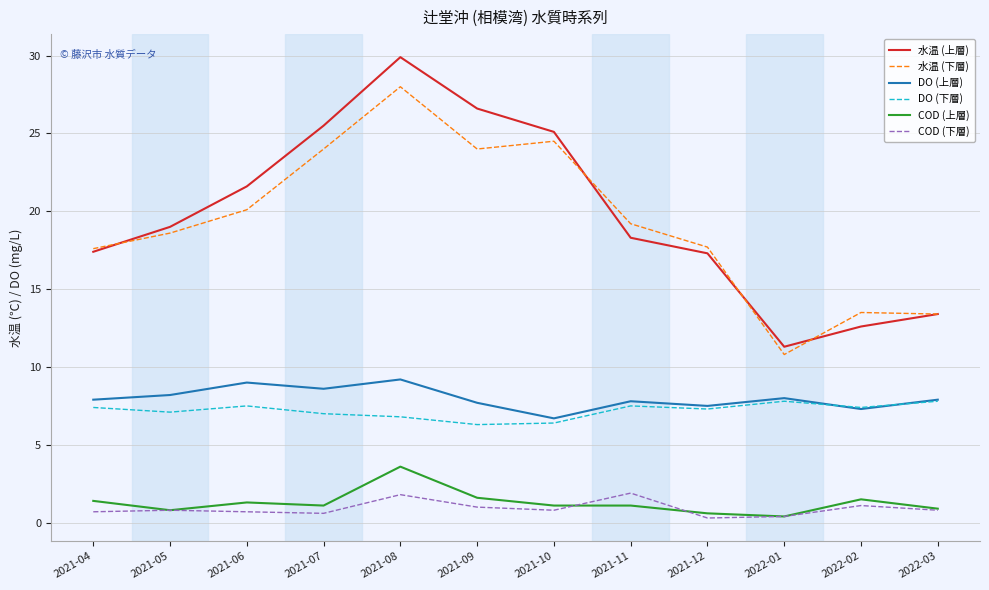

What is the spread (max minus min) of values at 2021-09?

25.6